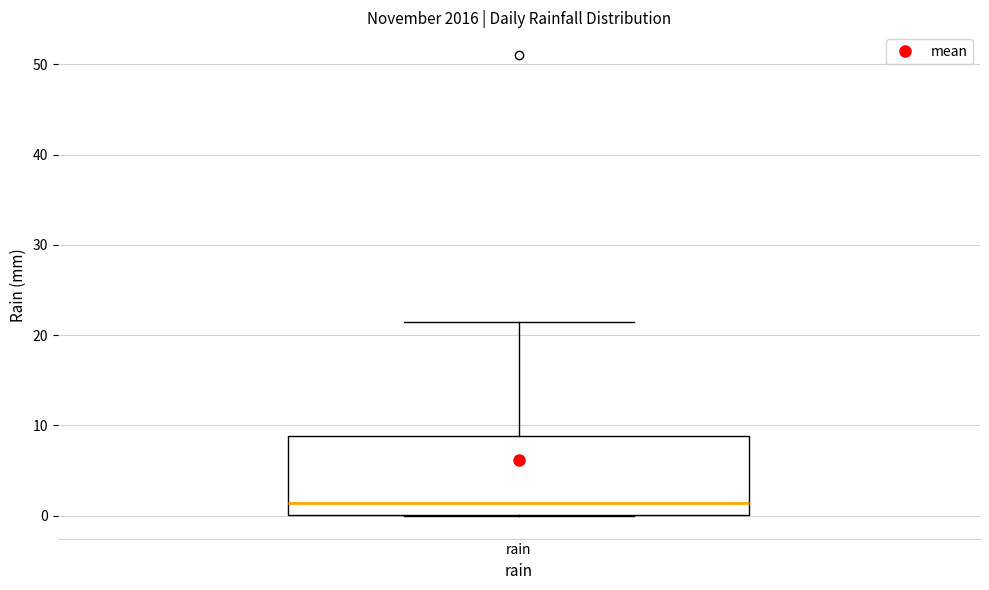

Read this box plot against the y-axis: the position of the median line, the range covered by the box, and the ends of both whiskers. The values are not printed on the chart, so give them approximately, as read against the axis.

median 1, box 0 to 9, whiskers 0 to 21